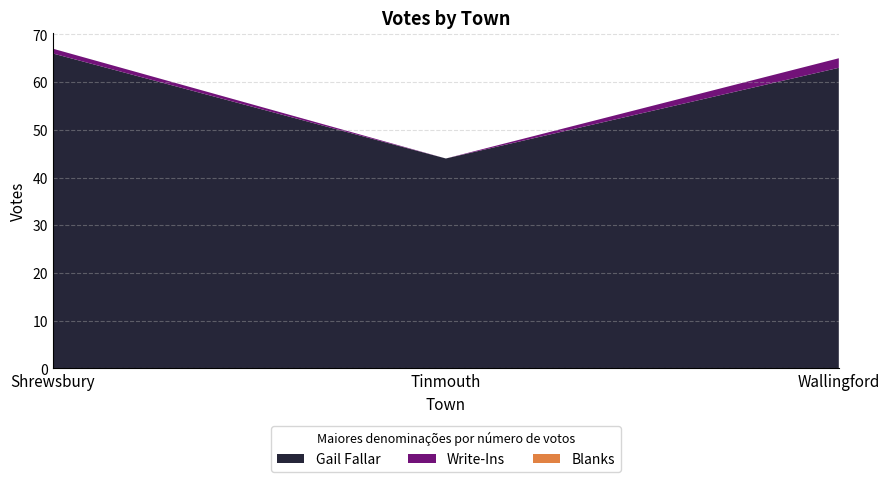

Reading right to left, extract all data points from this chart.

Gail Fallar: Wallingford=63	Tinmouth=44	Shrewsbury=66
Write-Ins: Wallingford=2	Tinmouth=0	Shrewsbury=1
Blanks: Wallingford=0	Tinmouth=0	Shrewsbury=0